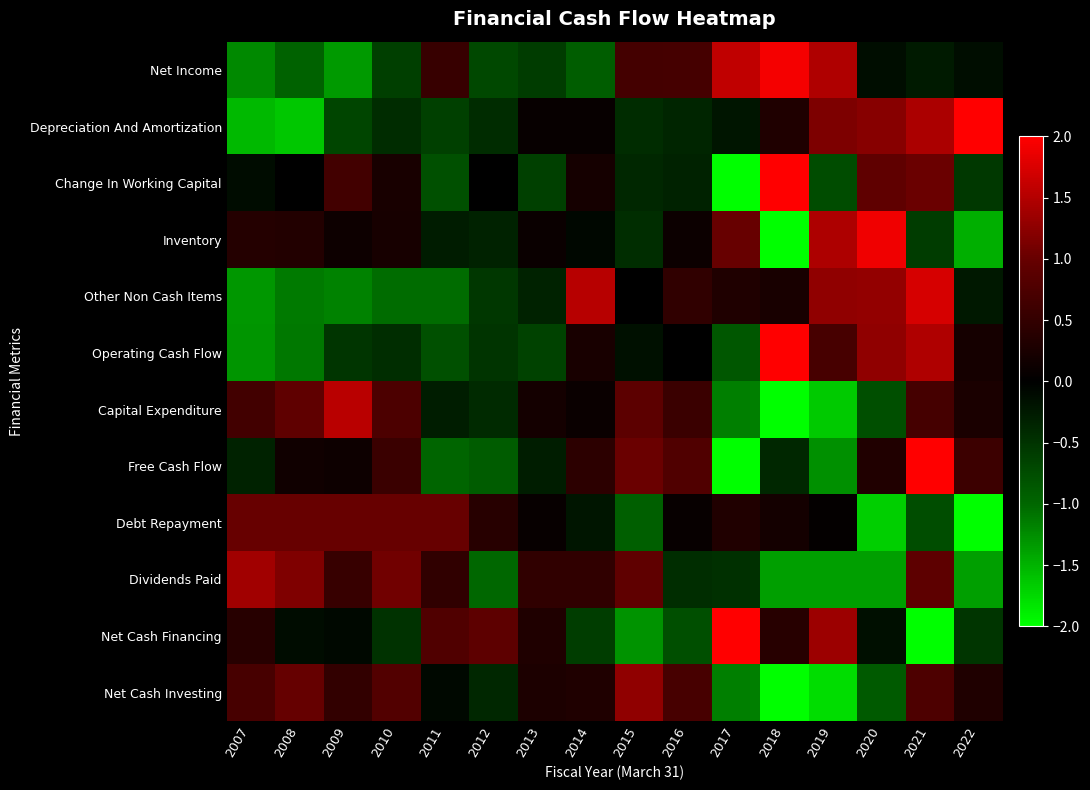

Which label corresponds to the largest value in the chart?

2022